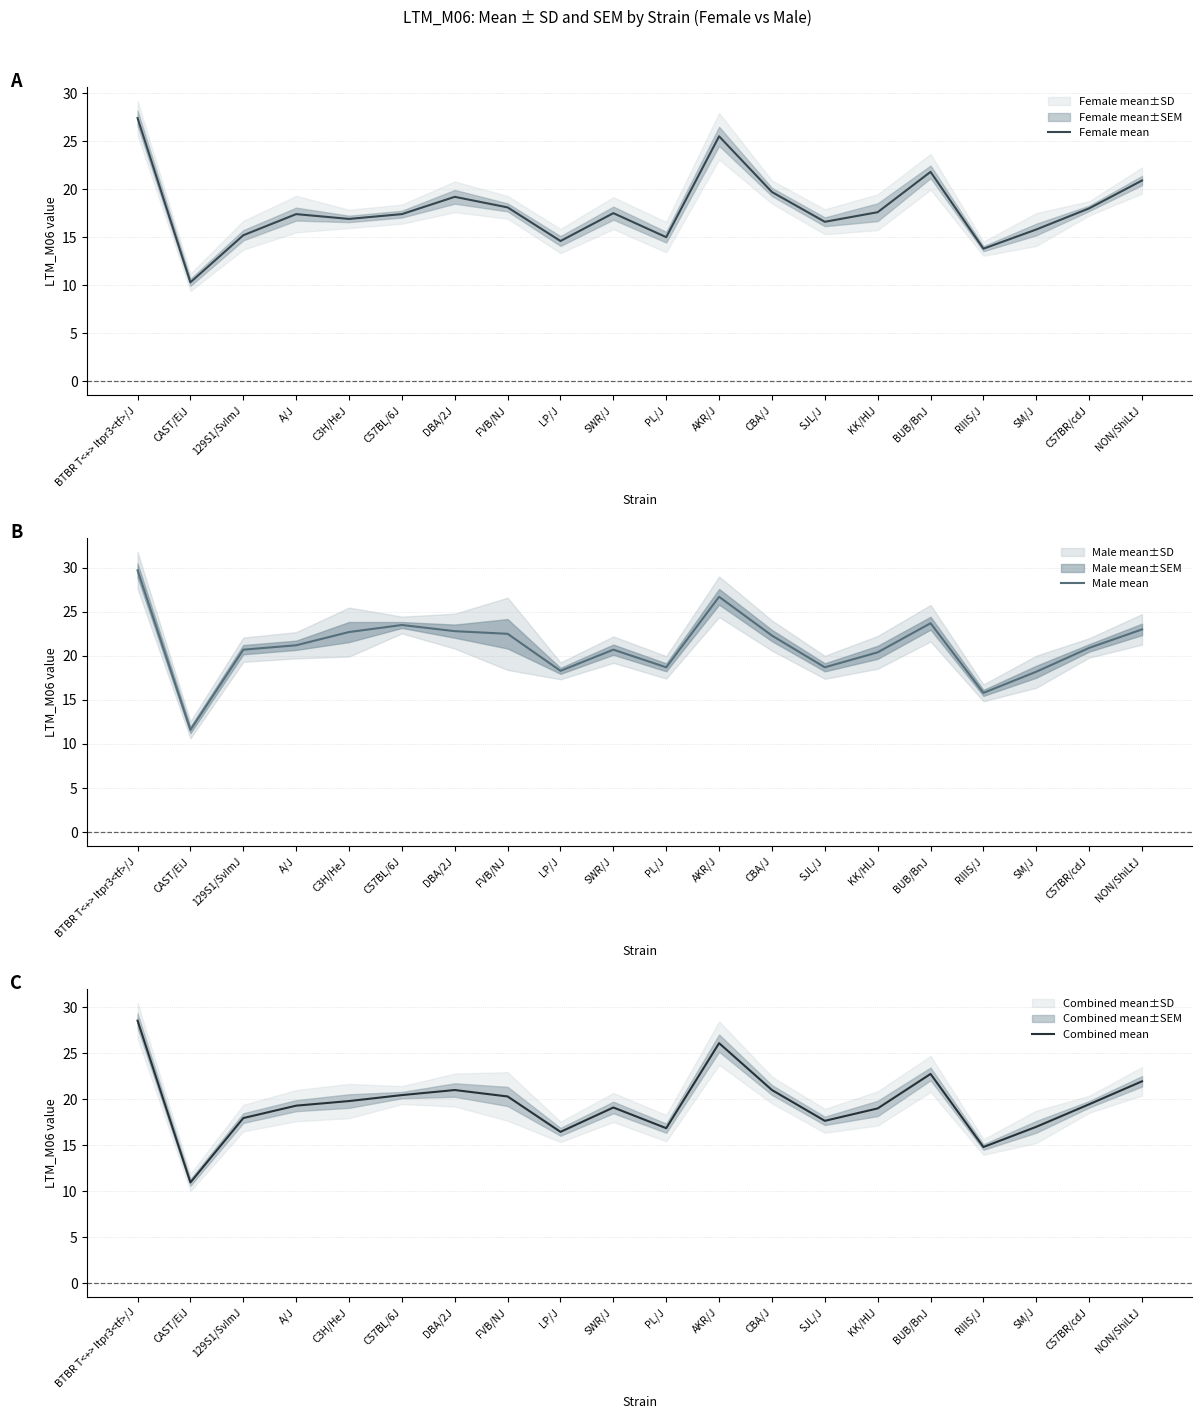

What is the minimum value shown in the chart?

10.3